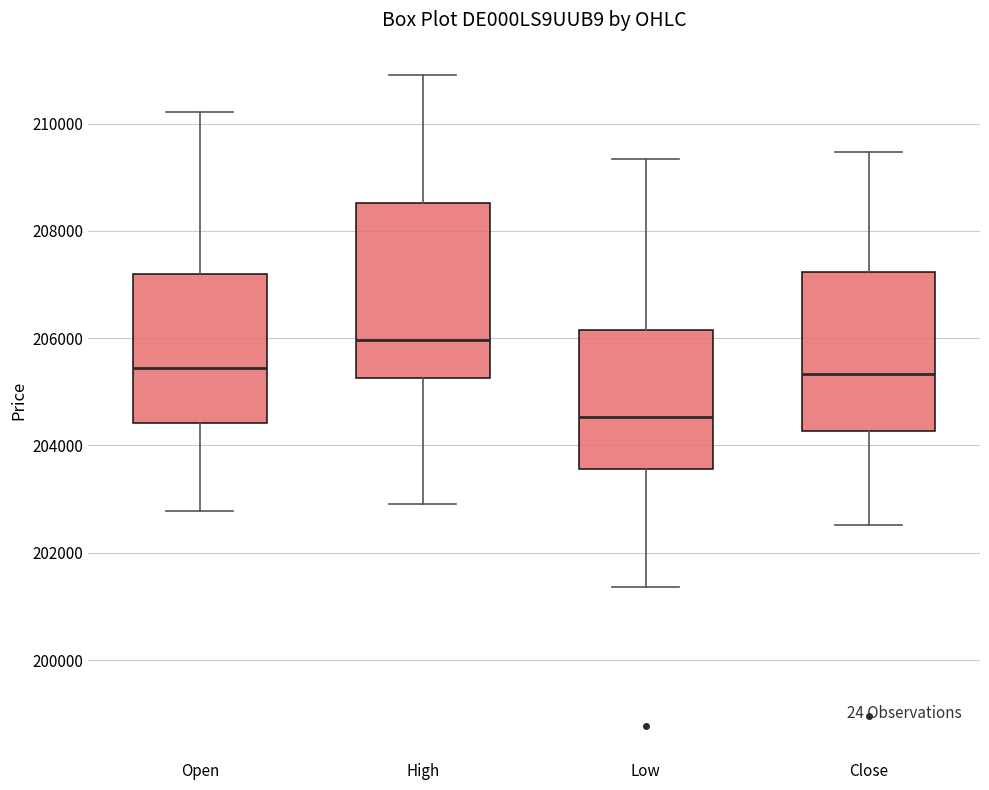

Comparing the boxes themselves (not the whiskers), which one is the tallest?

High